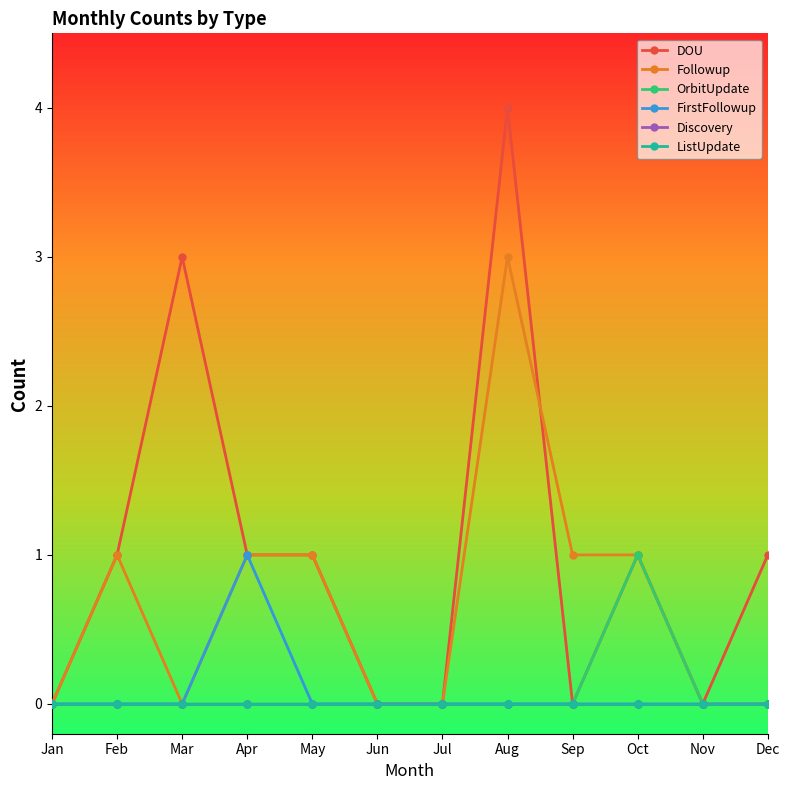

Reading right to left, list all the values displayed in this chart.

DOU: Dec=1	Nov=0	Oct=1	Sep=0	Aug=4	Jul=0	Jun=0	May=1	Apr=1	Mar=3	Feb=1	Jan=0
Followup: Dec=0	Nov=0	Oct=1	Sep=1	Aug=3	Jul=0	Jun=0	May=1	Apr=1	Mar=0	Feb=1	Jan=0
OrbitUpdate: Dec=0	Nov=0	Oct=1	Sep=0	Aug=0	Jul=0	Jun=0	May=0	Apr=0	Mar=0	Feb=0	Jan=0
FirstFollowup: Dec=0	Nov=0	Oct=0	Sep=0	Aug=0	Jul=0	Jun=0	May=0	Apr=1	Mar=0	Feb=0	Jan=0
Discovery: Dec=0	Nov=0	Oct=0	Sep=0	Aug=0	Jul=0	Jun=0	May=0	Apr=0	Mar=0	Feb=0	Jan=0
ListUpdate: Dec=0	Nov=0	Oct=0	Sep=0	Aug=0	Jul=0	Jun=0	May=0	Apr=0	Mar=0	Feb=0	Jan=0